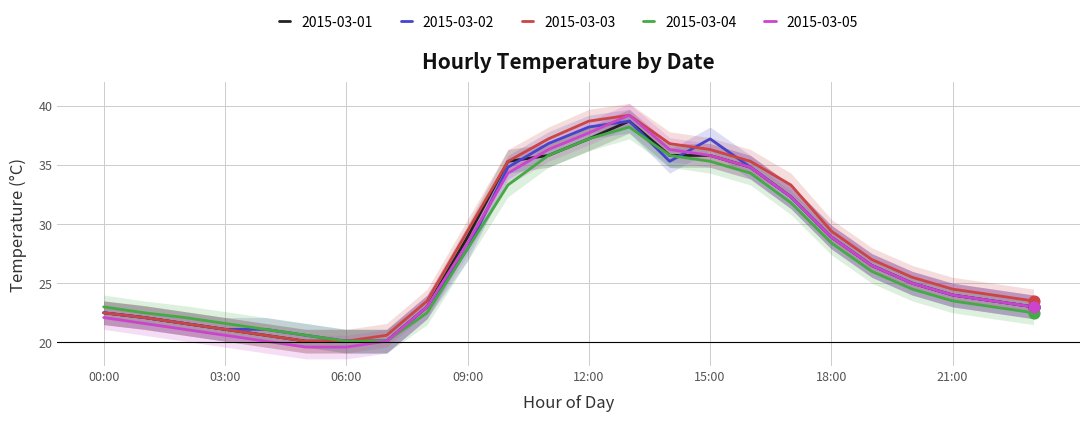

What are all the series names shown in the legend?

2015-03-01, 2015-03-02, 2015-03-03, 2015-03-04, 2015-03-05